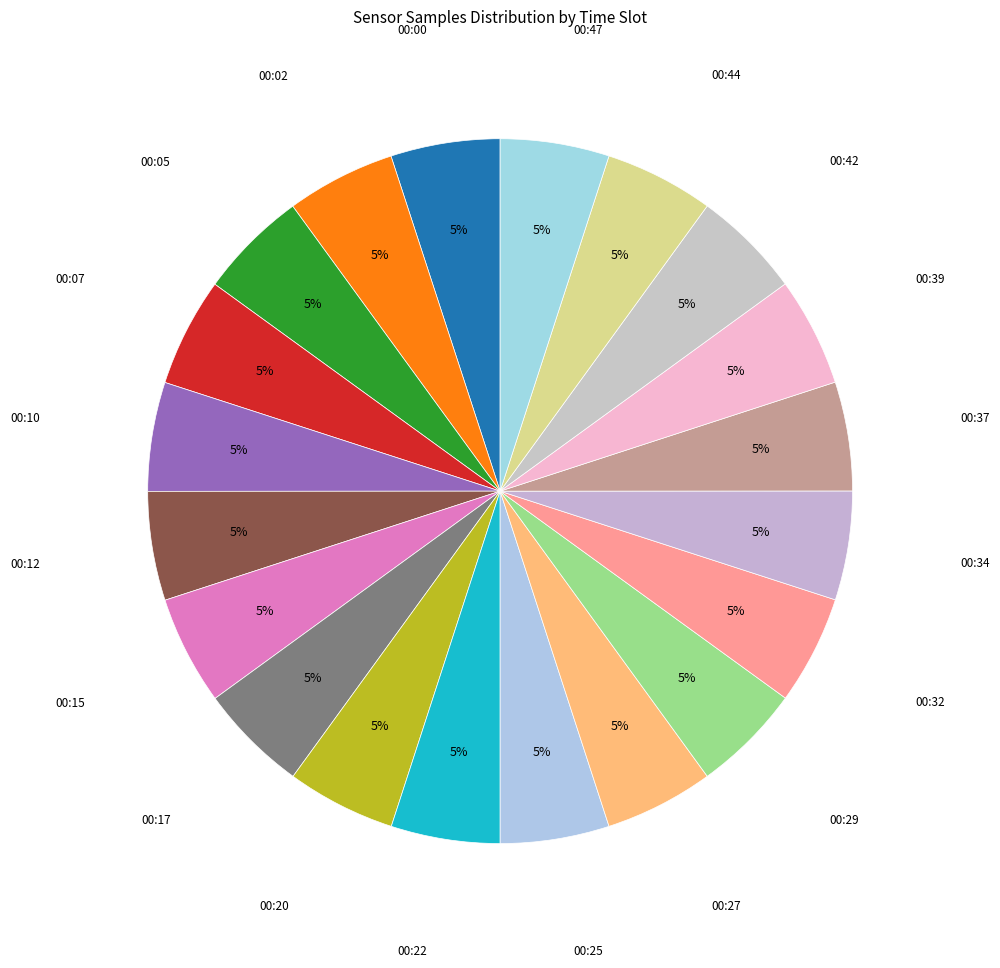

True or false: 00:17 accounts for 5% of the total.

True